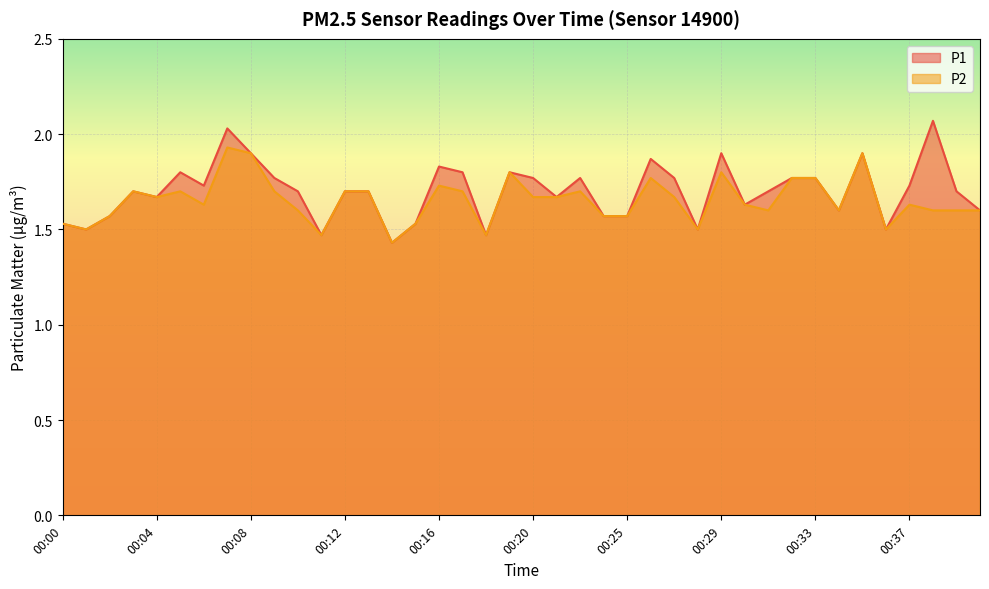

How many lines are shown in the chart?

2